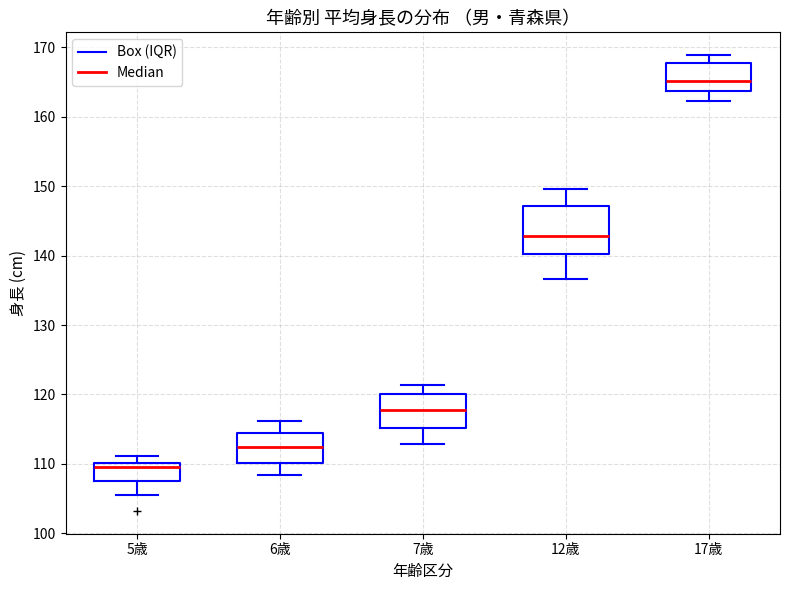

Reading left to right, transcribe this box plot: for each box, give where its median line is, the range the box spans, and where its two whiskers end, as read against the y-axis. The values are not printed on the chart, so give them approximately, as read against the axis.

5歳: median 110 (just below the box's upper edge), box 108 to 110, whiskers 106 to 111
6歳: median 112, box 110 to 115, whiskers 108 to 116
7歳: median 118, box 115 to 120, whiskers 113 to 121
12歳: median 143, box 140 to 147, whiskers 137 to 150
17歳: median 165, box 164 to 168, whiskers 162 to 169